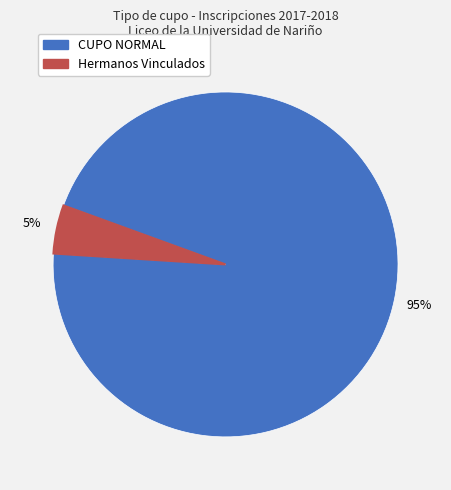

To the nearest percent, what is the average slice percentage?

50%